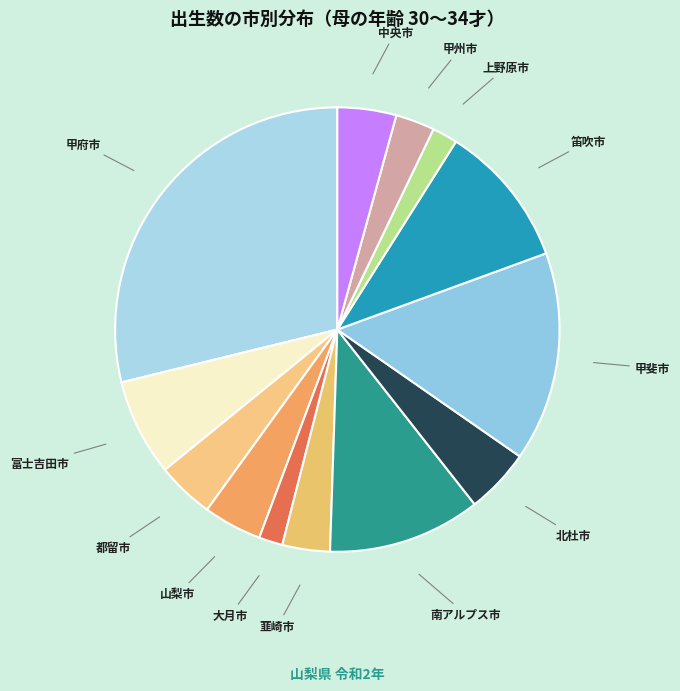

Which category has the biggest portion of the pie?

甲府市